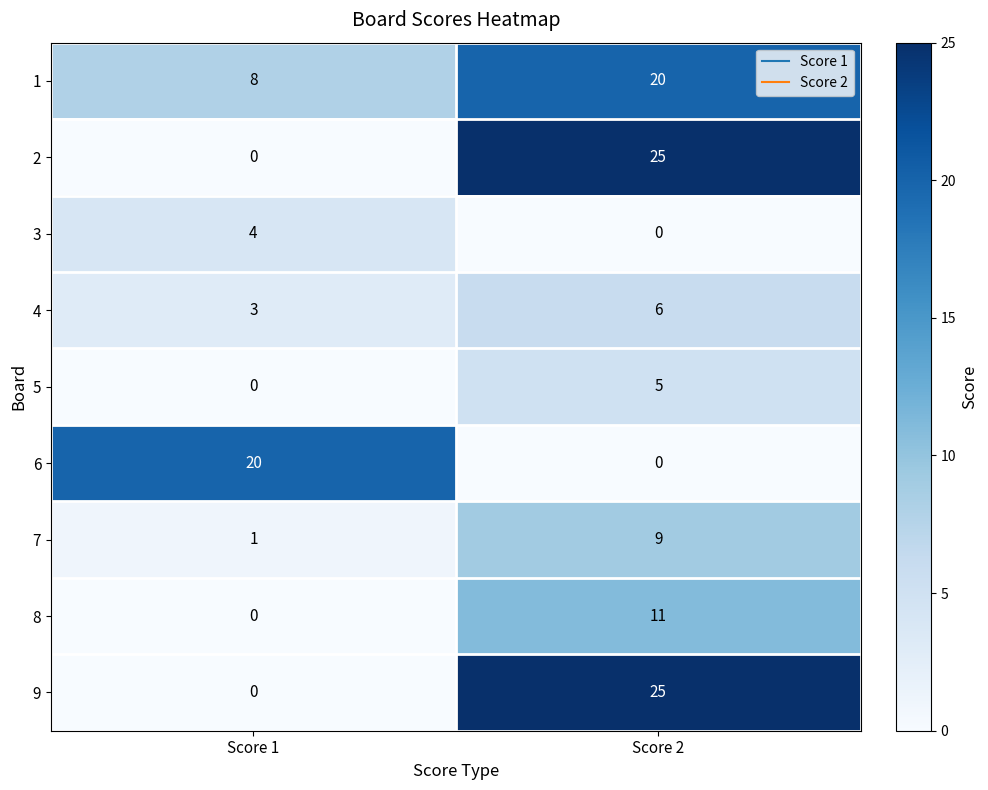

At which label is 1 closest to 14?

Score 1